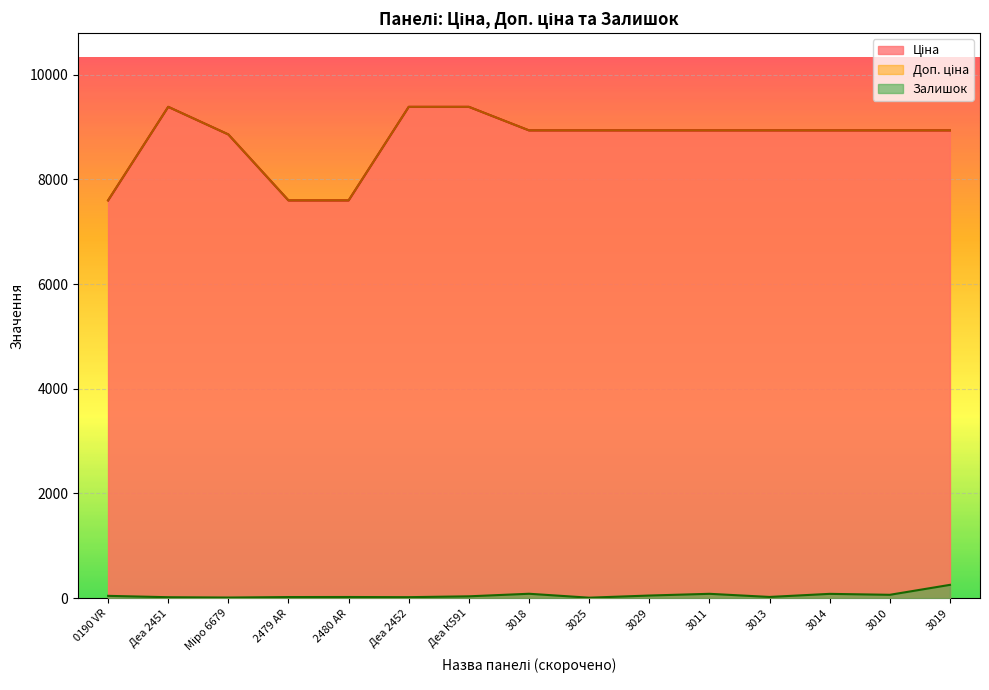

In Залишок, how many points are lower than both neighbors (excluding endpoints)?

5